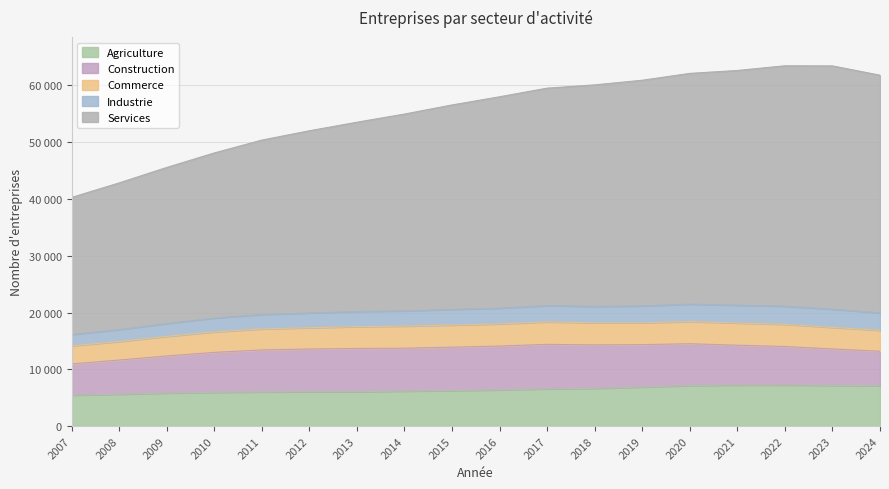

How many data points does each series have?

18